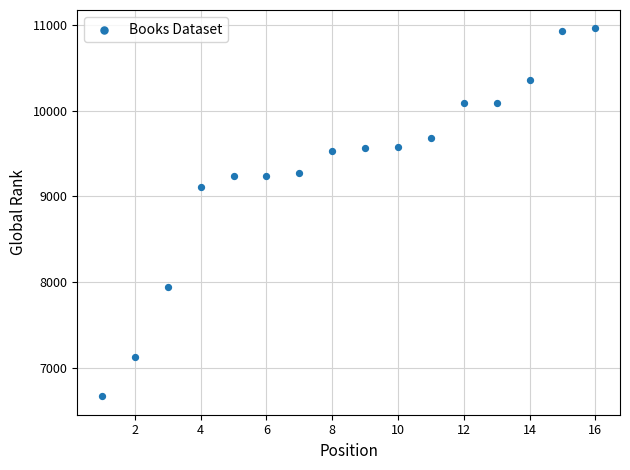

What is the range of X values (max minus min)?

15